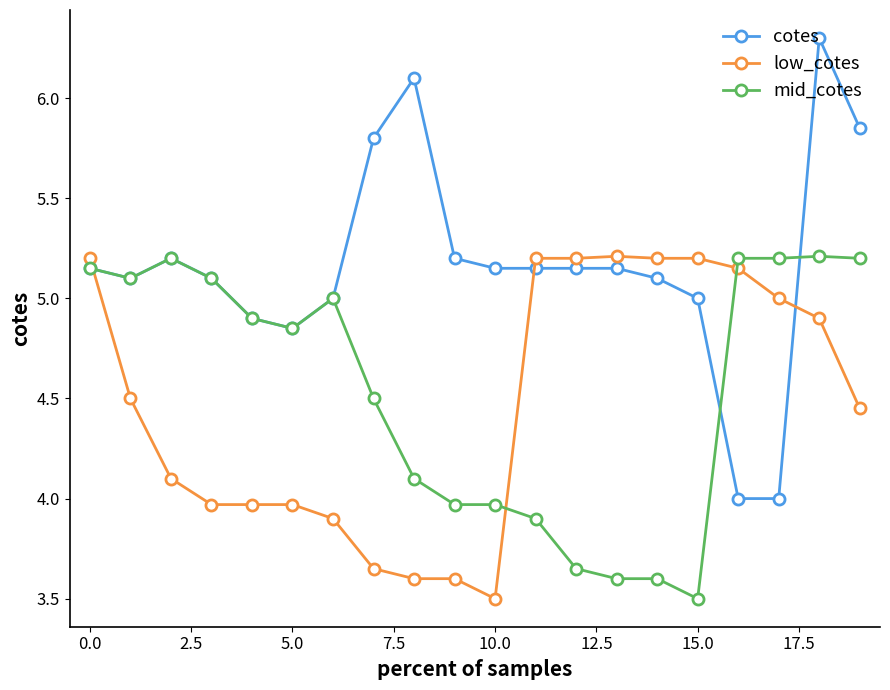

What is the maximum value shown in the chart?

6.3